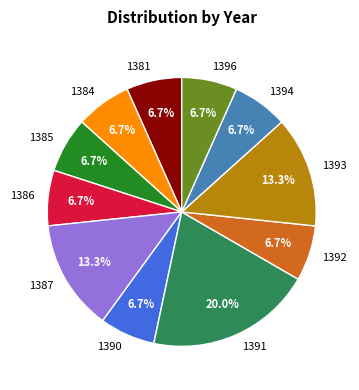

To the nearest percent, what portion does 1384 represent?

7%